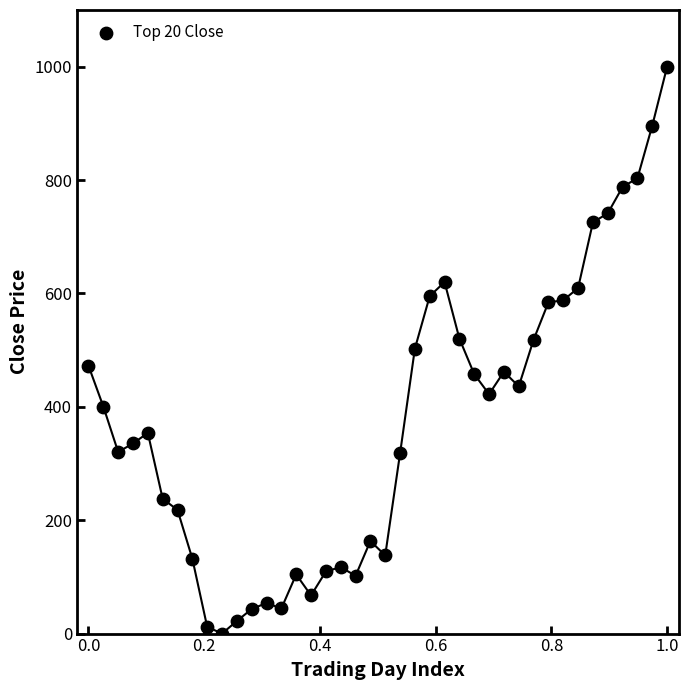

What is the range of X values (max minus min)?

1.0